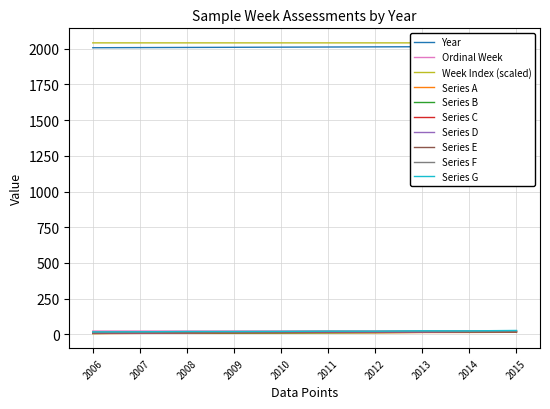

Between 2006 and 2013, which is larger?

2006